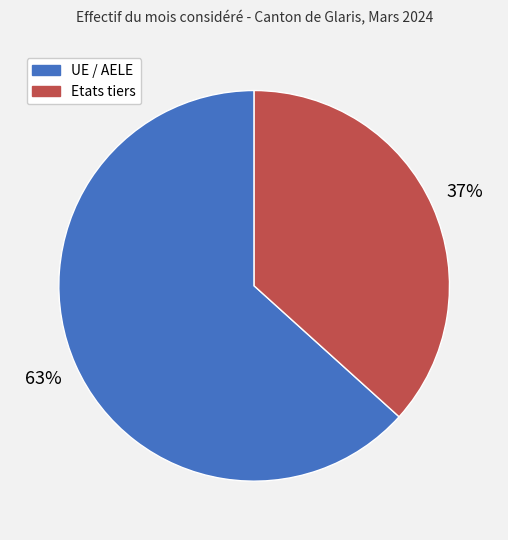

To the nearest percent, what percentage of the pie is UE / AELE?

63%